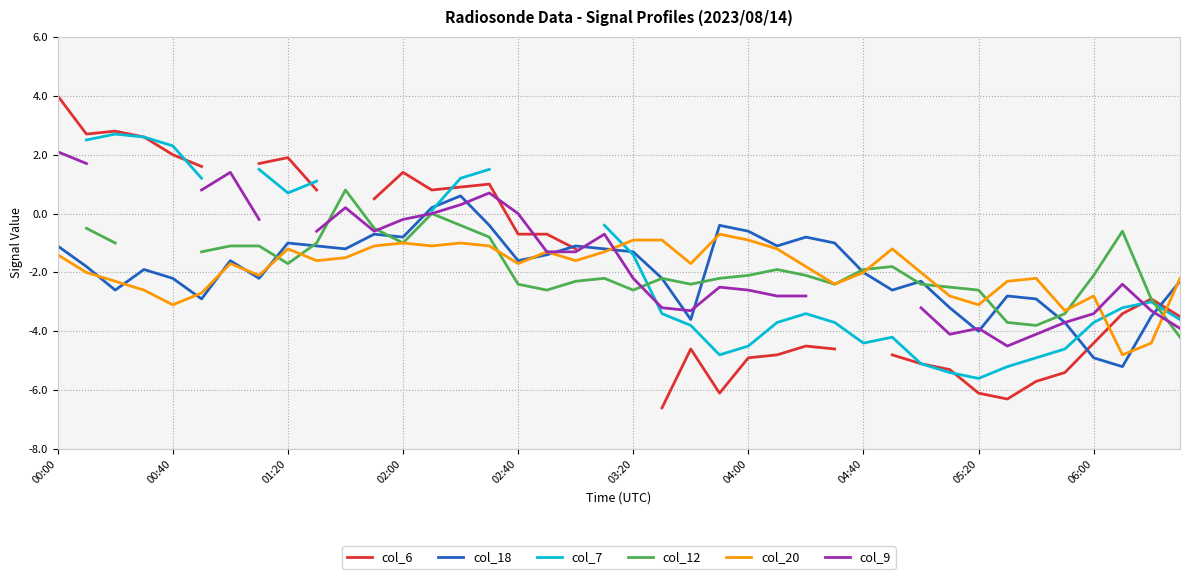

How many data points does each series have?

40